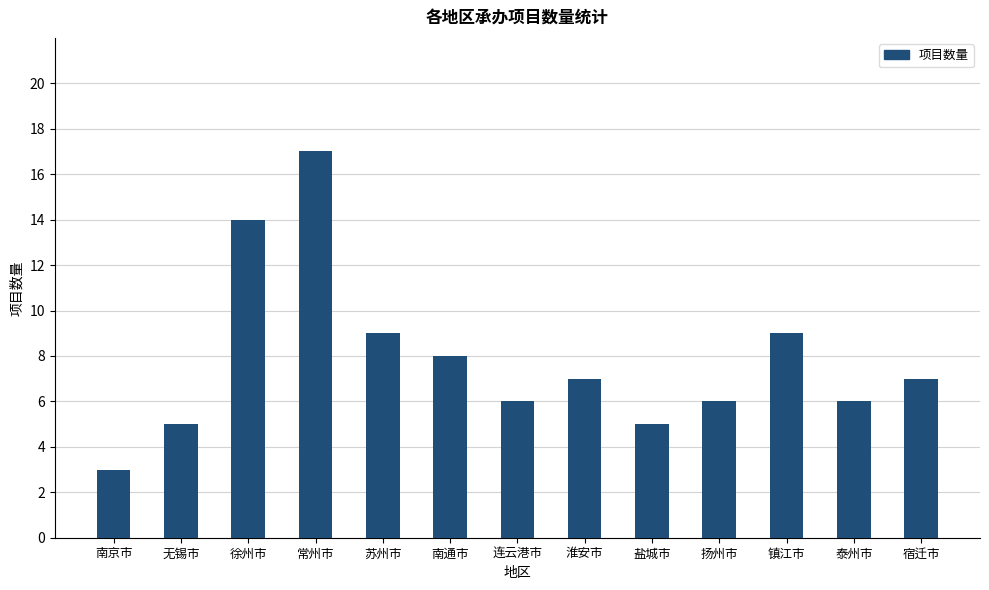

Reading left to right, transcribe all the data shown in this chart.

3	5	14	17	9	8	6	7	5	6	9	6	7